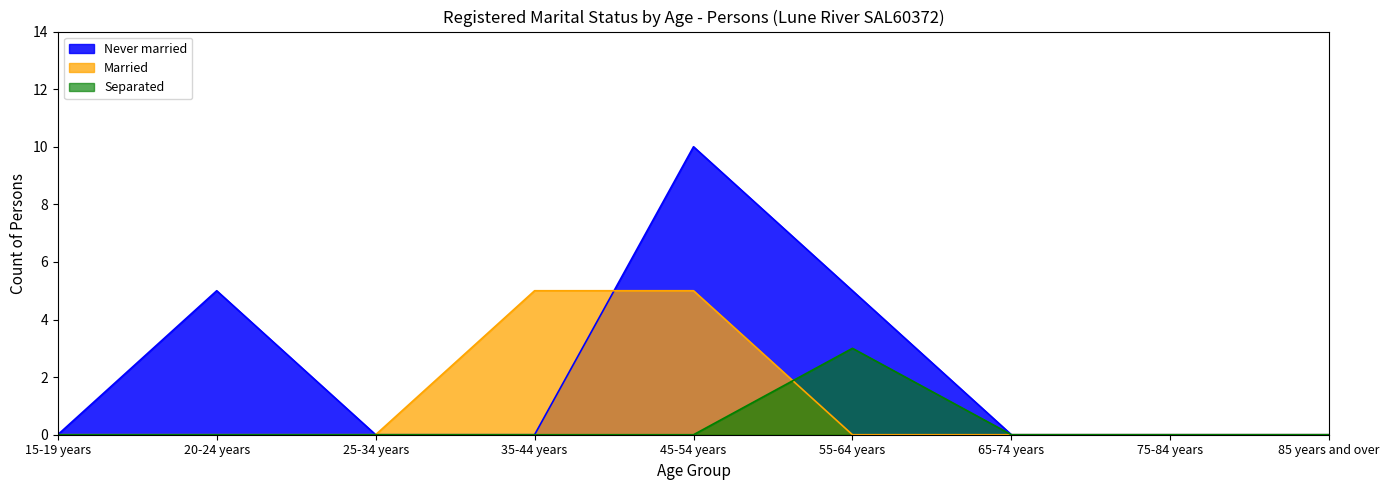

Which series has the largest range (max minus min)?

Never married